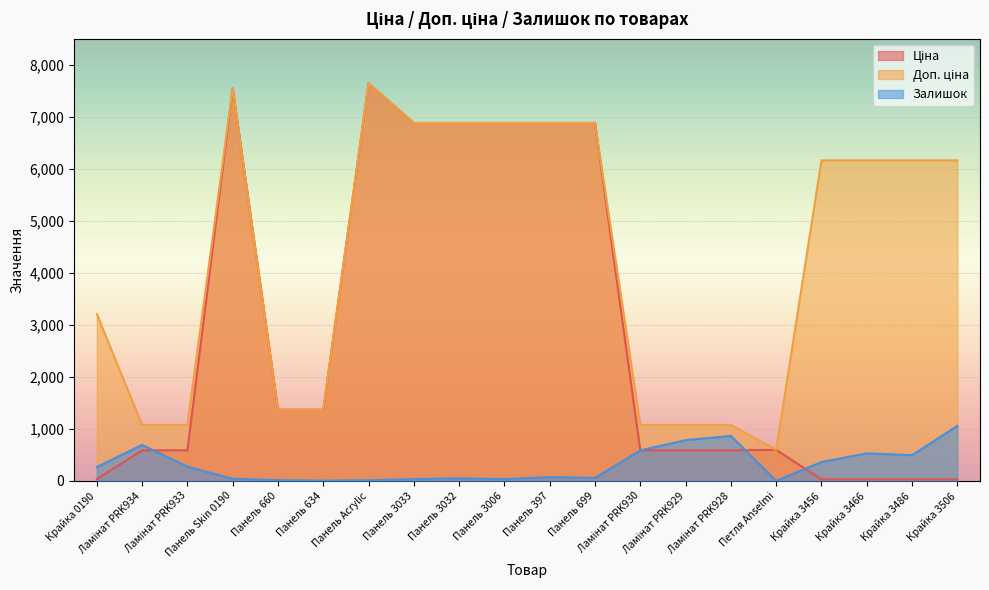

What is the label of the 16th point from the right?

Панель 660